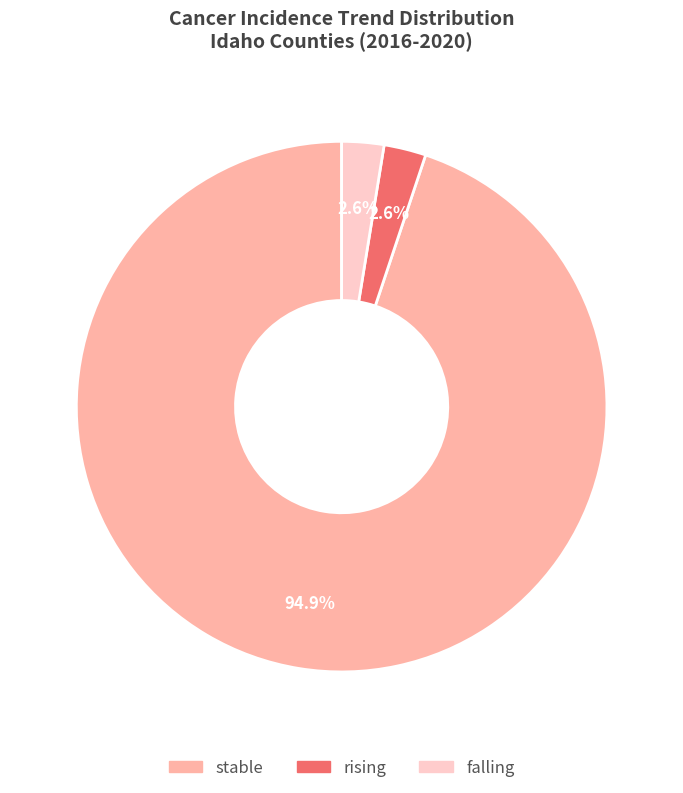

Is the sum of falling and stable greater than half?

Yes